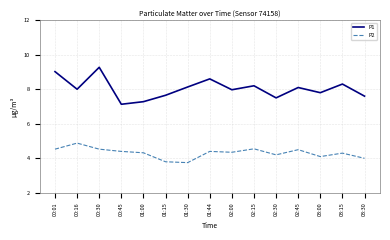

Is this an area chart (filled region under the line)?

No